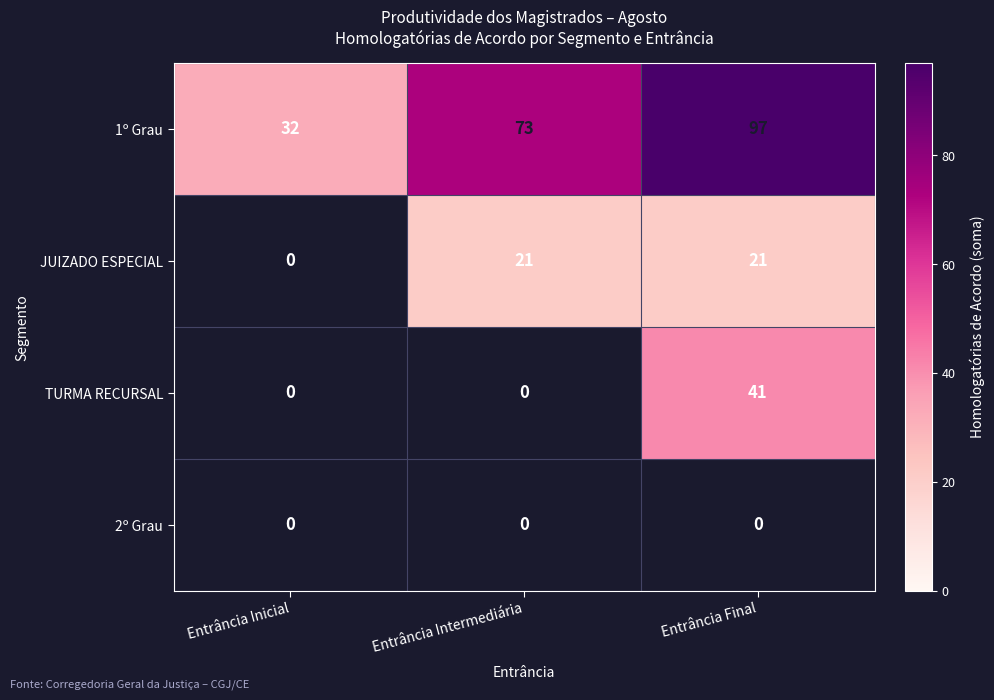

Is the value of 2º Grau at Entrância Inicial greater than the value of 1º Grau at Entrância Final?

No